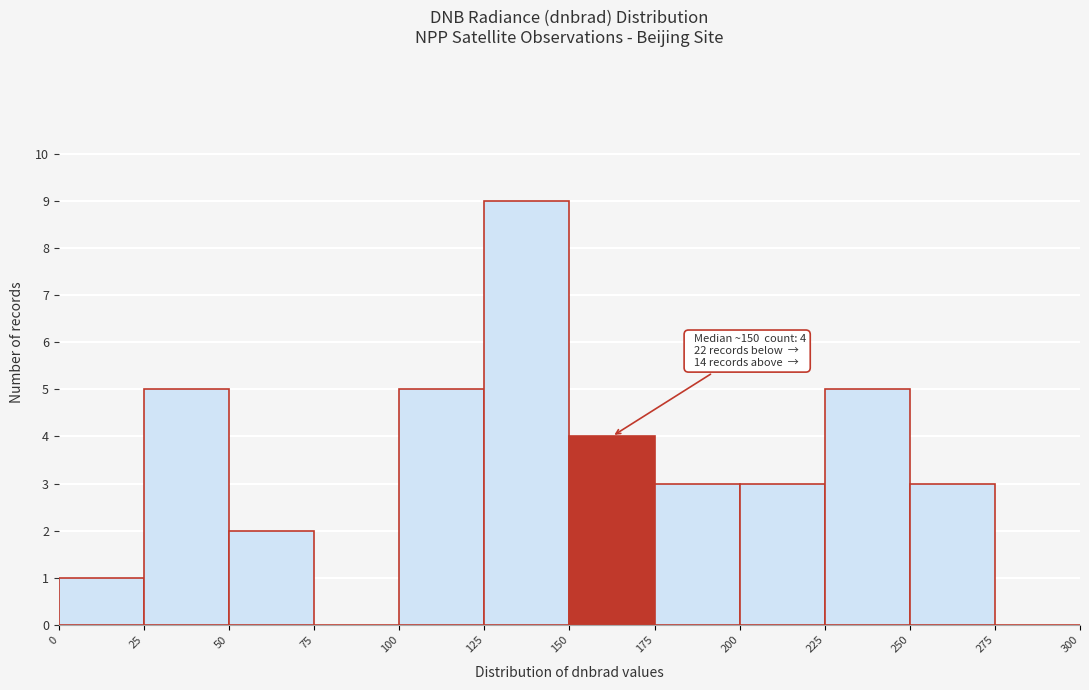

Over which range of the x-axis is the bar tallest?

125 to 150